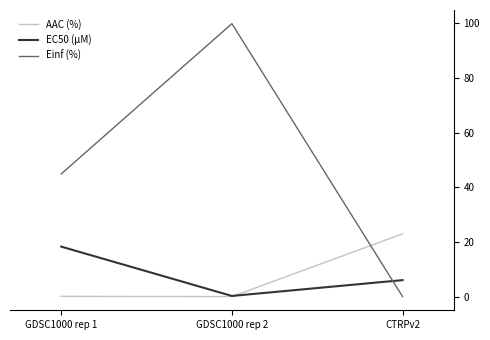

Which series changed the most between GDSC1000 rep 1 and GDSC1000 rep 2?

Einf (%)